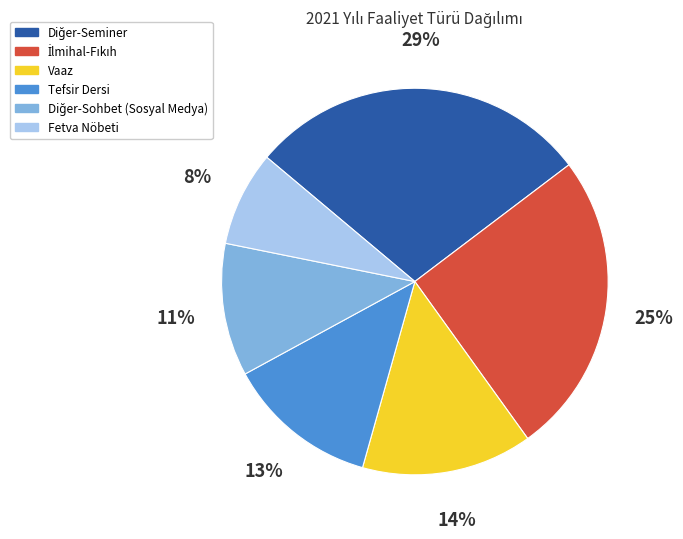

To the nearest percent, what is the average slice percentage?

17%